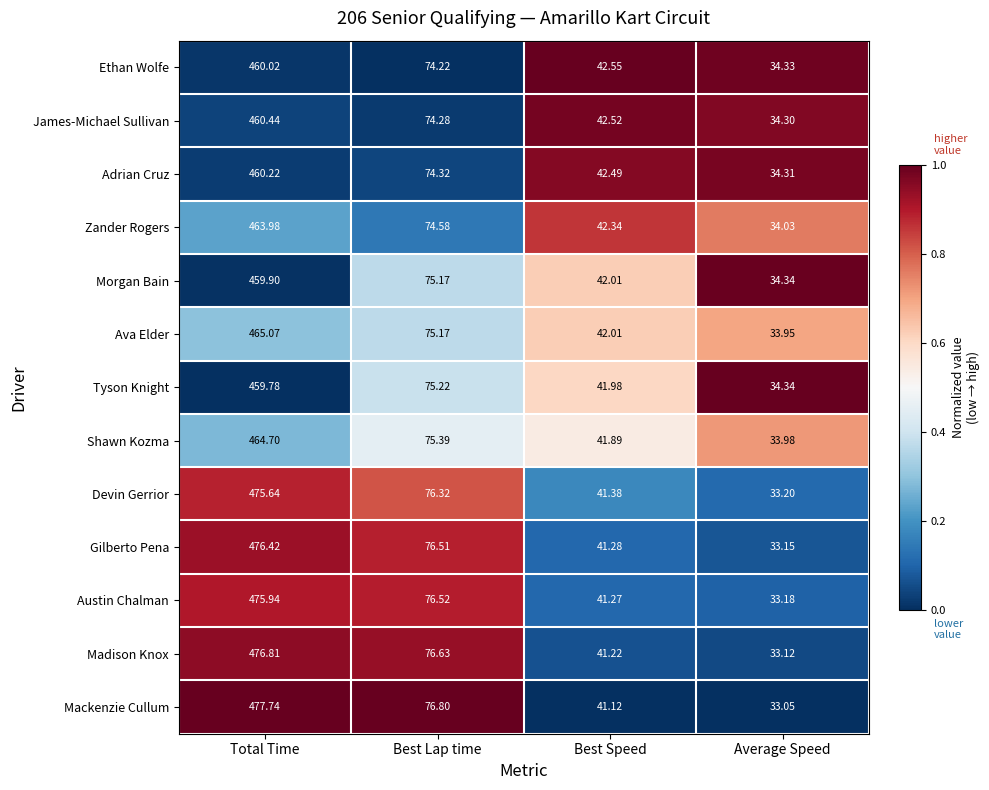

At which category is the sum across all series the highest?

Total Time